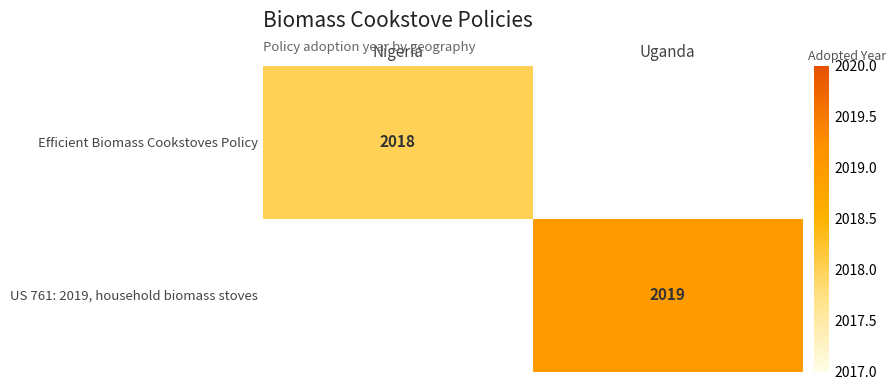

How many distinct data groups are displayed?

2